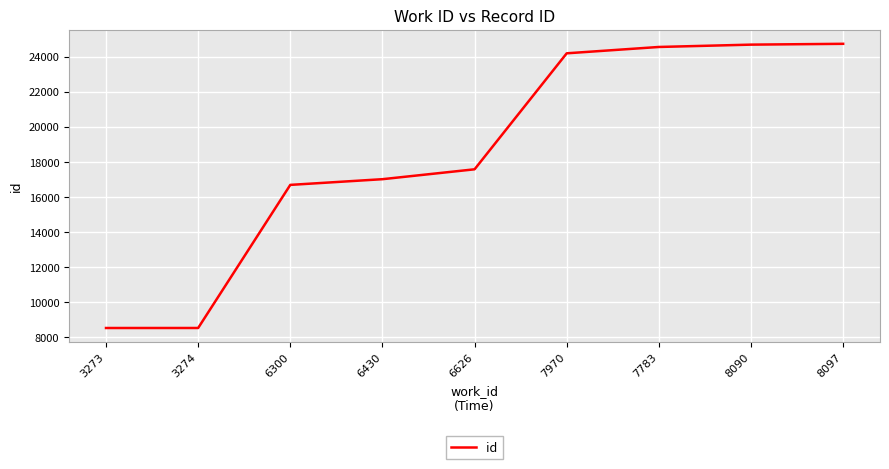

What is the difference between the values at 7970 and 7783?

361